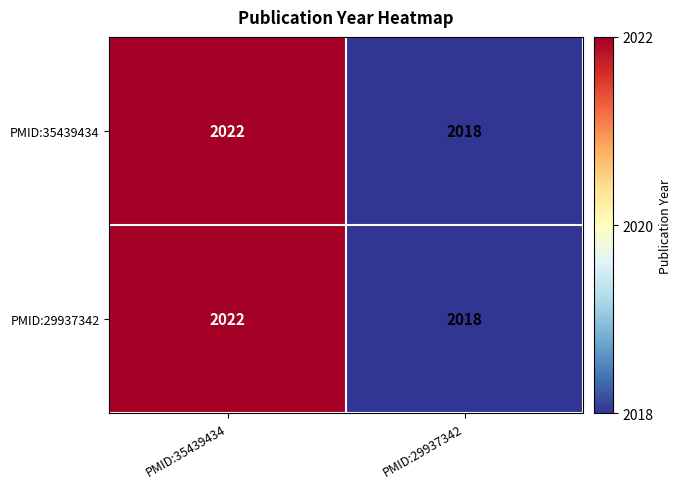

Which label corresponds to the smallest value in the chart?

PMID:29937342